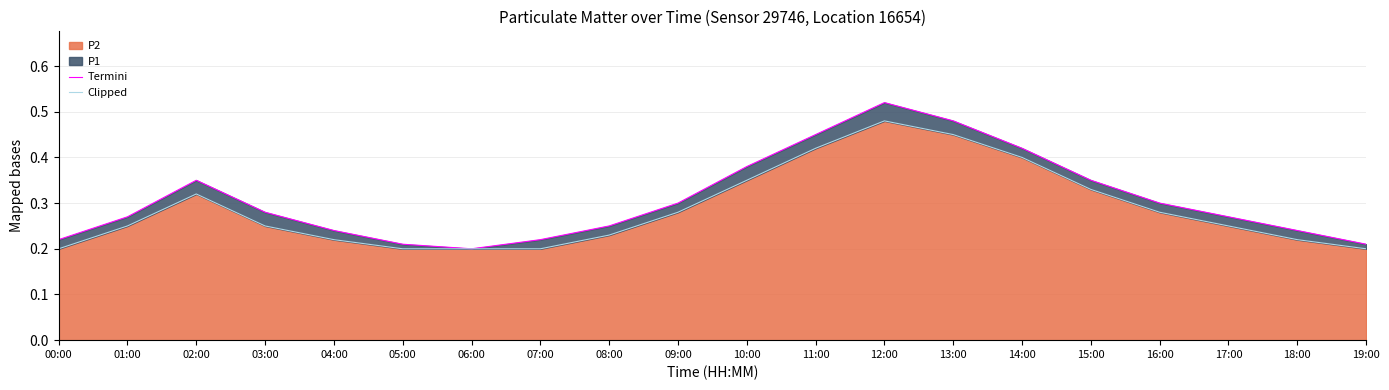

At which category does Clipped reach its first local peak?

02:00